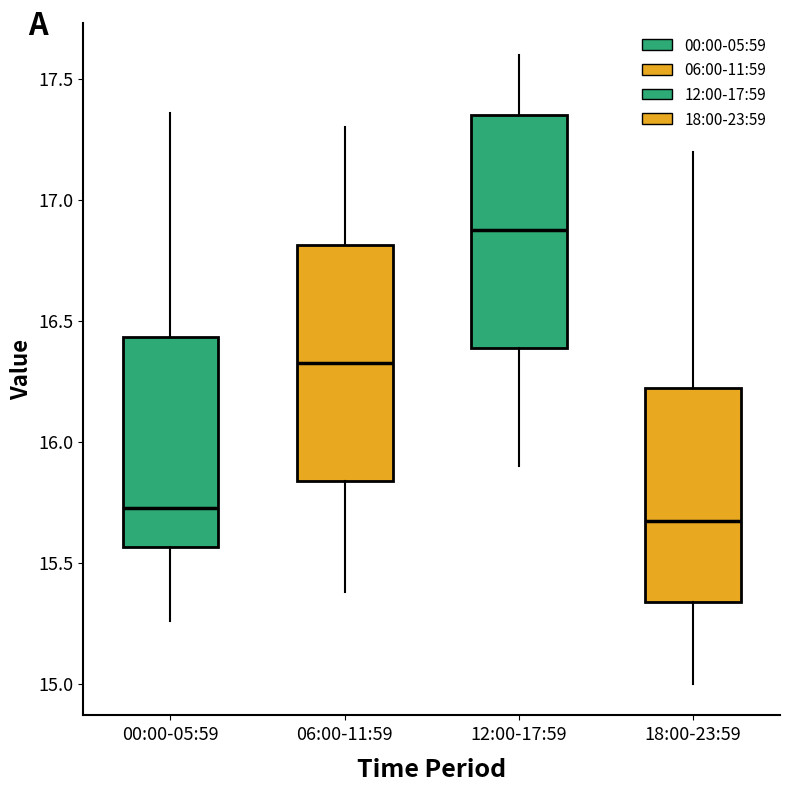

Reading left to right, read every box against the y-axis: the position of its median line, the range the box covers, and the ends of its whiskers. The values are not printed on the chart, so give them approximately, as read against the axis.

00:00-05:59: median 15.75, box 15.55 to 16.45, whiskers 15.25 to 17.35
06:00-11:59: median 16.35, box 15.85 to 16.80, whiskers 15.40 to 17.30
12:00-17:59: median 16.90, box 16.40 to 17.35, whiskers 15.90 to 17.60
18:00-23:59: median 15.70, box 15.35 to 16.25, whiskers 15.00 to 17.20